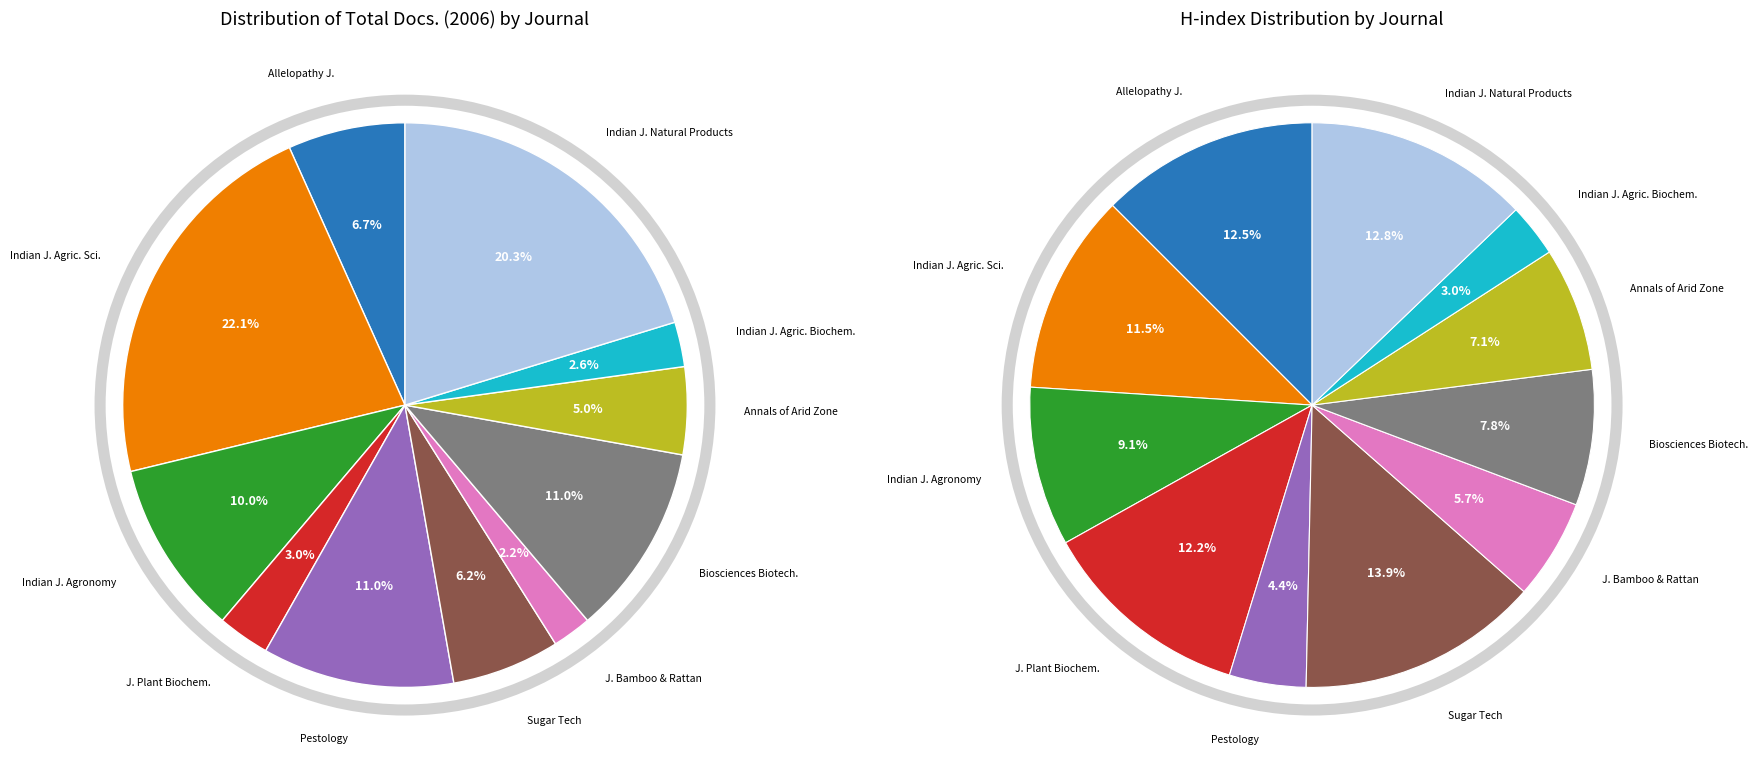

What is the ratio of the value at Biosciences Biotechnology Research Asia to the value at Journal of Bamboo and Rattan?

4.9